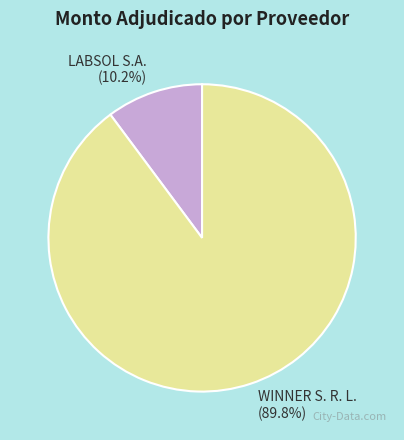

How many slices are in this pie chart?

2